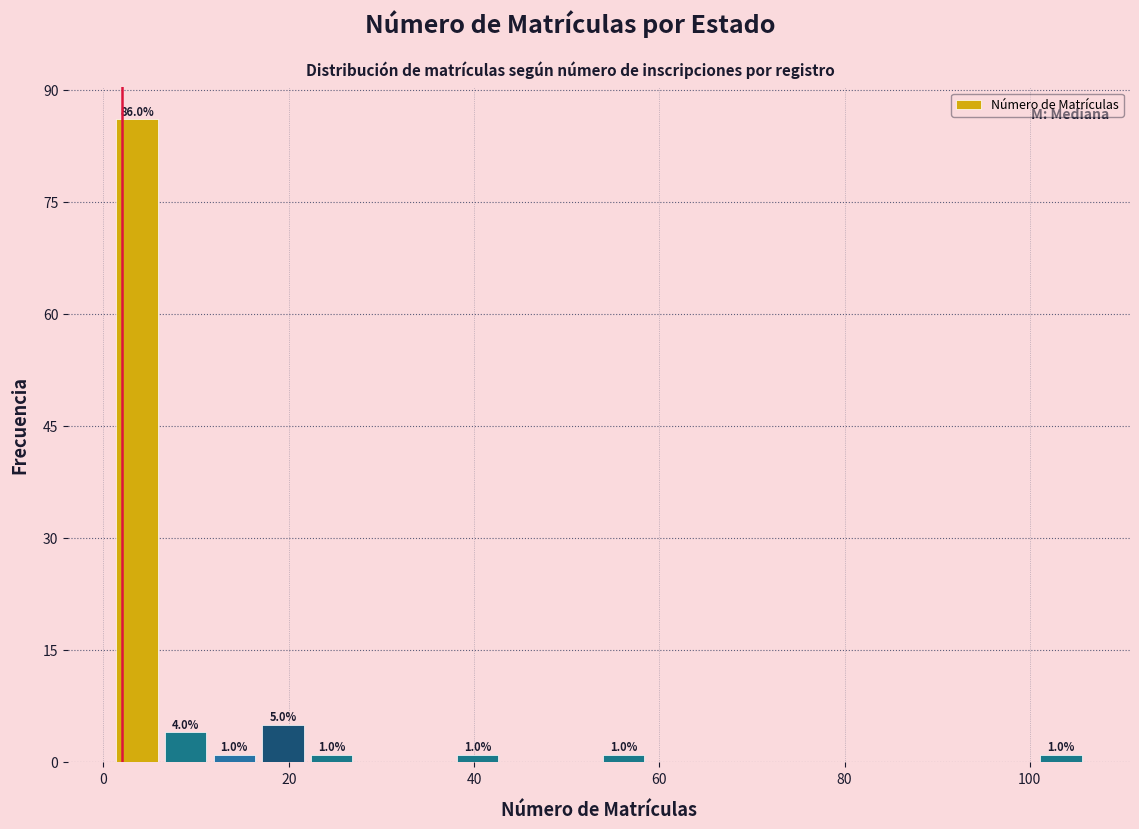

Around what value on the x-axis is the tallest bar? Give the approximate position of its centre, as read against the axis.

4